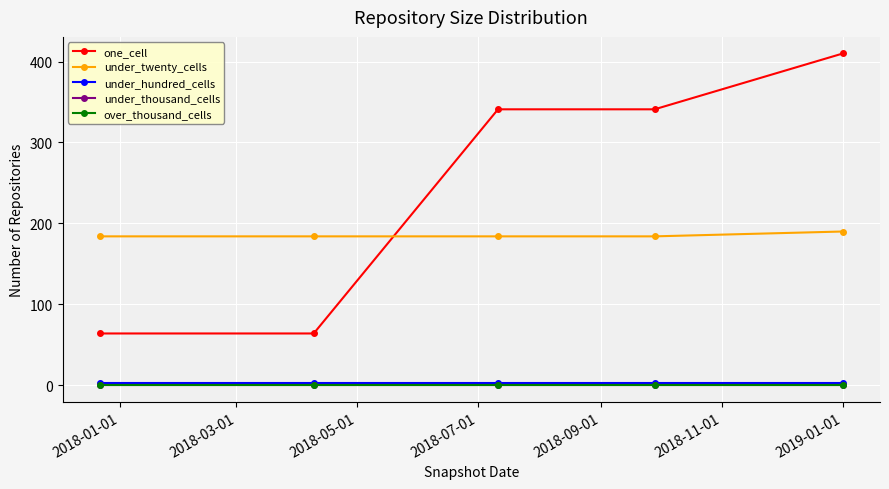

How many lines are shown in the chart?

5